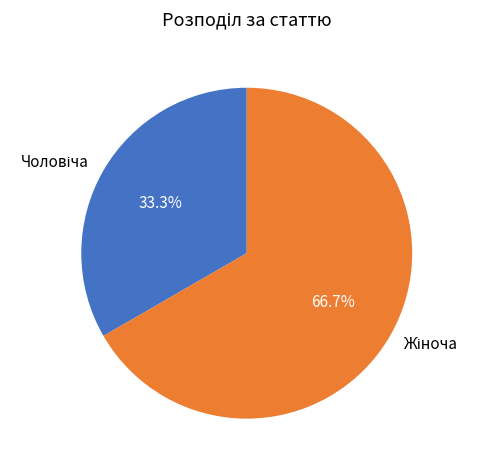

Is there a majority slice in this chart?

Yes